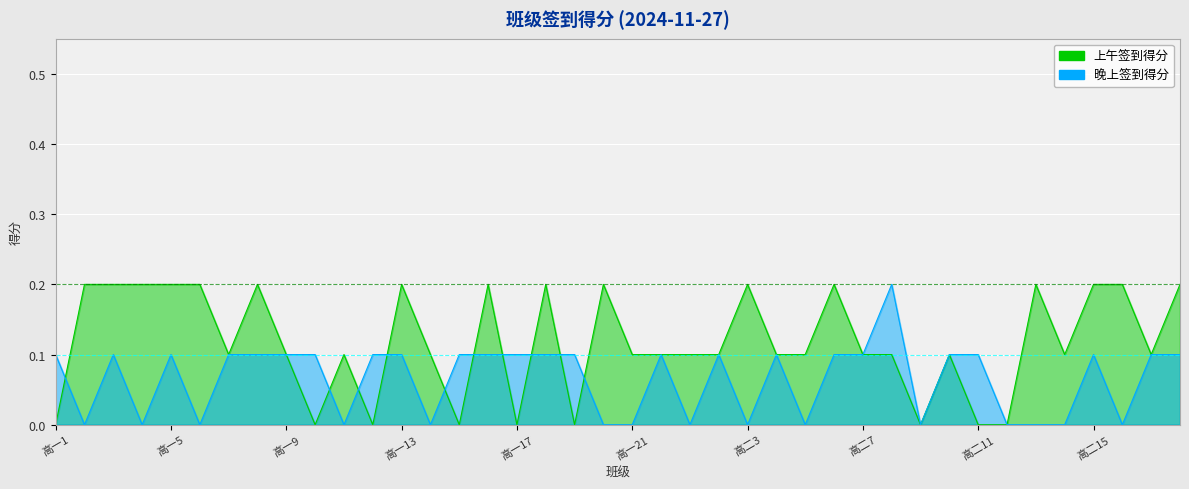

What is the label of the 20th point from the right?

高一21